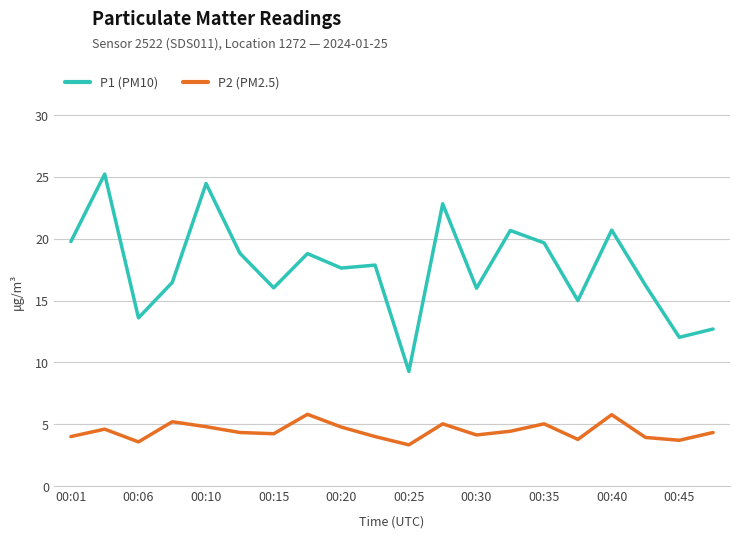

What is the difference between the maximum and minimum values in the P2 (PM2.5) series?

2.5